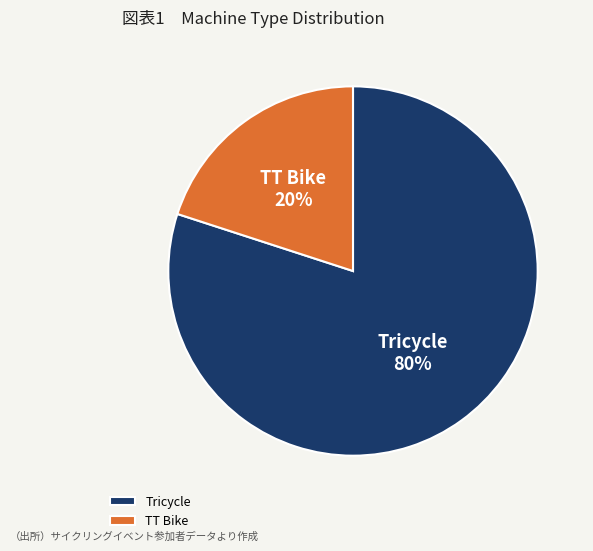

What percentage is the Tricycle slice, to the nearest percent?

80%